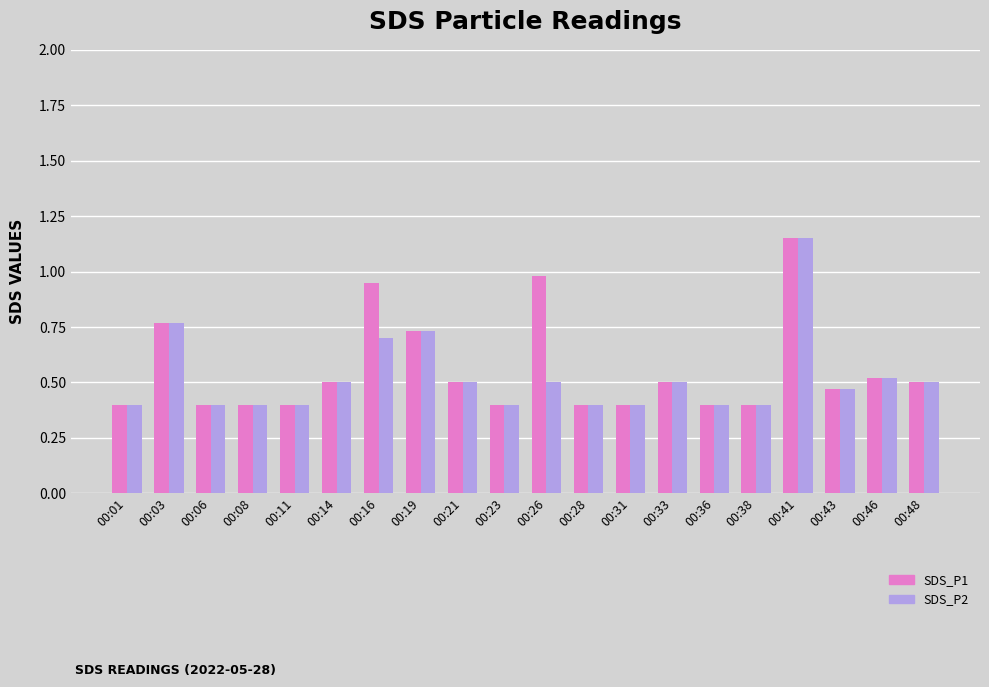

At which category is the sum across all series the highest?

00:41